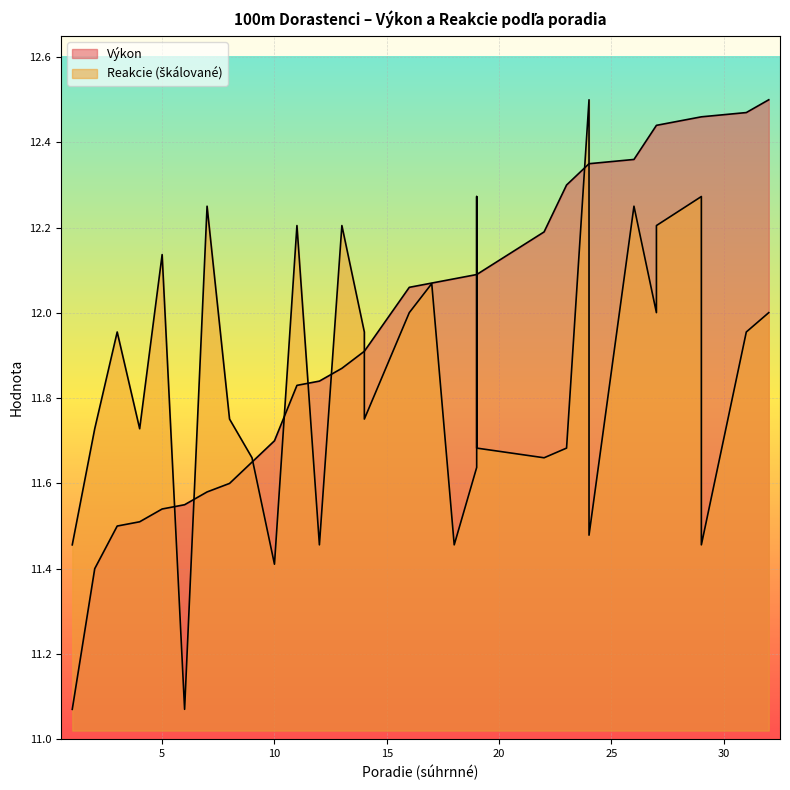

Reading right to left, what are all the values shown in this chart?

Výkon: 32=12.5	31=12.5	29=12.5	29=12.5	27=12.4	27=12.4	26=12.4	24=12.3	24=12.3	23=12.3	22=12.2	19=12.1	19=12.1	19=12.1	18=12.1	17=12.1	16=12.1	14=11.9	14=11.9	13=11.9	12=11.8	11=11.8	10=11.7	9=11.7	8=11.6	7=11.6	6=11.6	5=11.5	4=11.5	3=11.5	2=11.4	1=11.1
Reakcie: 32=12.0	31=12.0	29=11.5	29=12.3	27=12.2	27=12.0	26=12.3	24=11.5	24=12.5	23=11.7	22=11.7	19=11.7	19=12.3	19=11.6	18=11.5	17=12.1	16=12.0	14=11.8	14=12.0	13=12.2	12=11.5	11=12.2	10=11.4	9=11.7	8=11.8	7=12.3	6=11.1	5=12.1	4=11.7	3=12.0	2=11.7	1=11.5